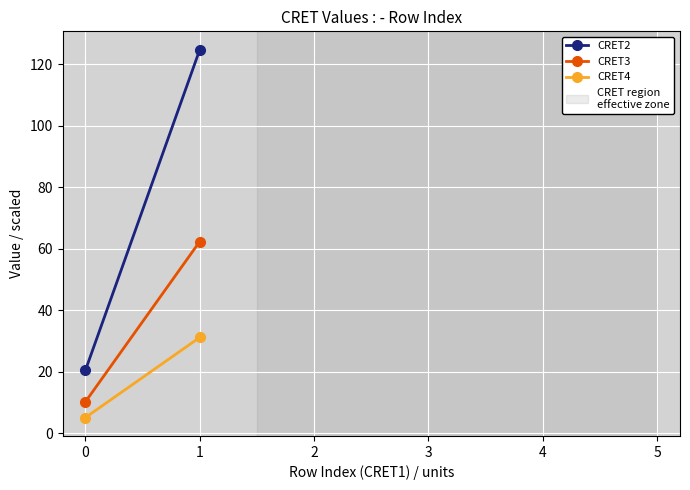

How many data points in CRET3 are less than 62?

1